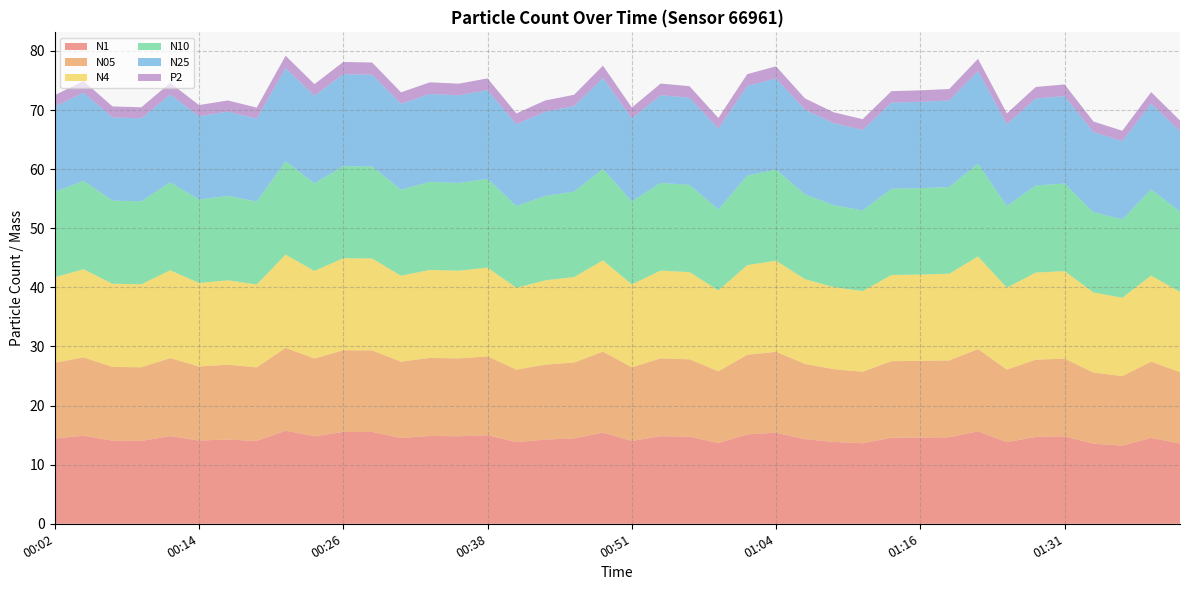

Reading left to right, what are all the values shown in this chart?

N1: 14.4	14.9	14.1	14.0	14.8	14.1	14.2	14.0	15.8	14.8	15.5	15.5	14.5	14.9	14.8	15.0	13.8	14.2	14.4	15.4	14.0	14.8	14.7	13.7	15.1	15.4	14.3	13.8	13.6	14.6	14.6	14.6	15.7	13.8	14.7	14.8	13.5	13.2	14.5	13.6
N05: 12.8	13.2	12.5	12.5	13.2	12.5	12.7	12.4	14.0	13.2	13.8	13.8	12.9	13.2	13.2	13.3	12.3	12.7	12.8	13.7	12.5	13.2	13.1	12.1	13.5	13.7	12.7	12.3	12.1	12.9	13.0	13.0	13.9	12.3	13.1	13.2	12.0	11.8	12.9	12.1
N4: 14.4	14.9	14.1	14.0	14.9	14.1	14.3	14.0	15.8	14.8	15.6	15.6	14.5	14.9	14.8	15.0	13.8	14.3	14.5	15.4	14.0	14.8	14.8	13.7	15.2	15.4	14.3	13.9	13.6	14.6	14.6	14.7	15.7	13.8	14.7	14.8	13.6	13.2	14.6	13.6
N10: 14.4	14.9	14.1	14.0	14.9	14.1	14.3	14.0	15.8	14.8	15.6	15.6	14.6	14.9	14.8	15.0	13.8	14.3	14.5	15.4	14.0	14.8	14.8	13.7	15.2	15.4	14.3	13.9	13.6	14.6	14.6	14.7	15.7	13.8	14.7	14.8	13.6	13.2	14.6	13.6
N25: 14.4	14.9	14.1	14.0	14.9	14.1	14.3	14.0	15.8	14.8	15.6	15.6	14.5	14.9	14.8	15.0	13.8	14.3	14.5	15.4	14.0	14.8	14.8	13.7	15.2	15.4	14.3	13.9	13.6	14.6	14.6	14.7	15.7	13.8	14.7	14.8	13.6	13.2	14.6	13.6
P2: 1.9	2.0	1.9	1.9	2.0	1.9	1.9	1.9	2.1	2.0	2.1	2.1	1.9	2.0	2.0	2.0	1.8	1.9	1.9	2.0	1.9	2.0	1.9	1.8	2.0	2.0	1.9	1.8	1.8	1.9	1.9	1.9	2.1	1.8	1.9	2.0	1.8	1.8	1.9	1.8